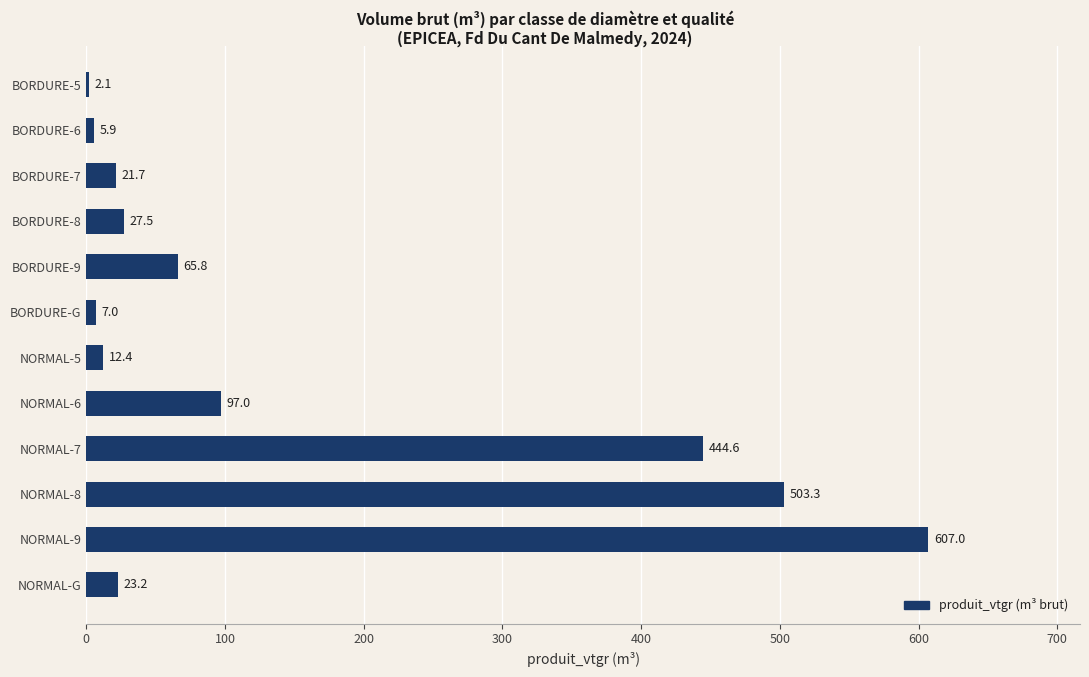

At which label is the value closest to 304?

NORMAL-7